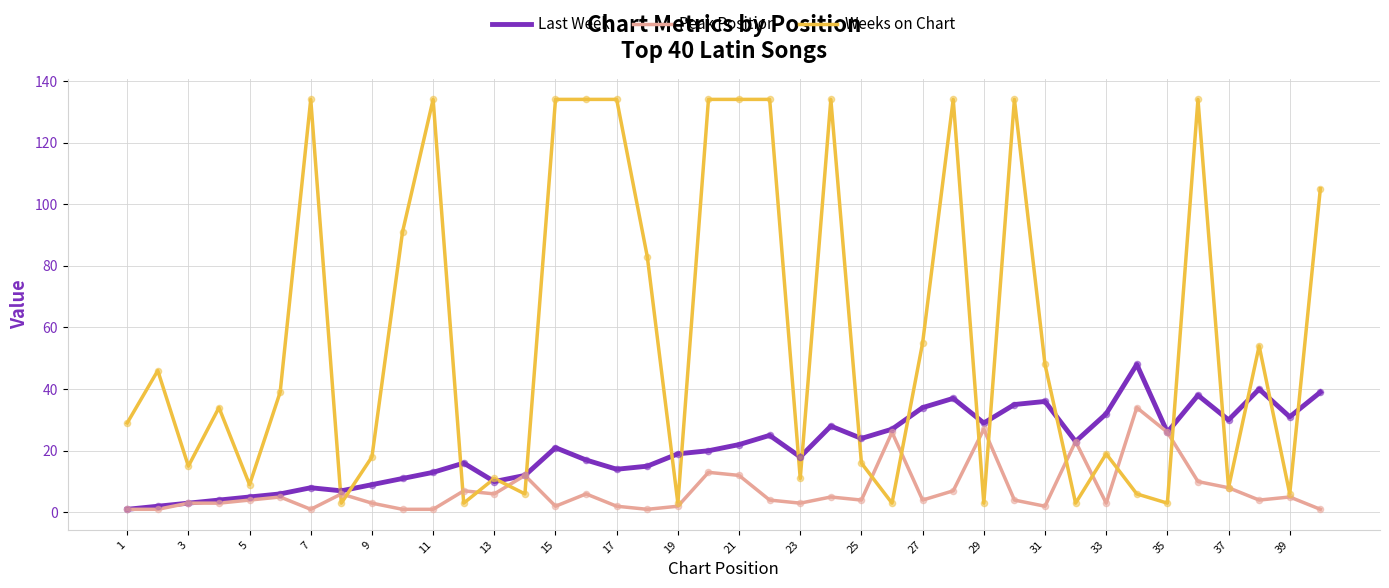

Which series has the largest total across all categories?

Weeks on Chart